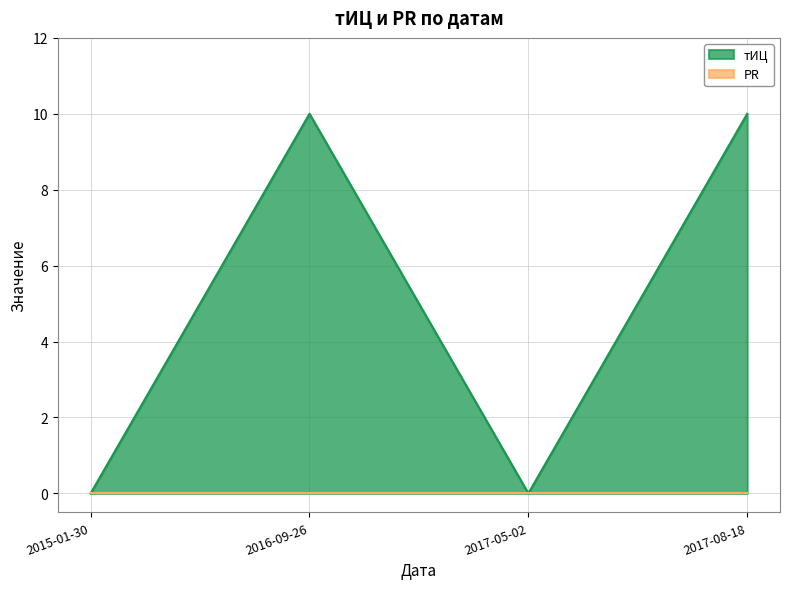

Is it true that the value at 2015-01-30 is 0?

True